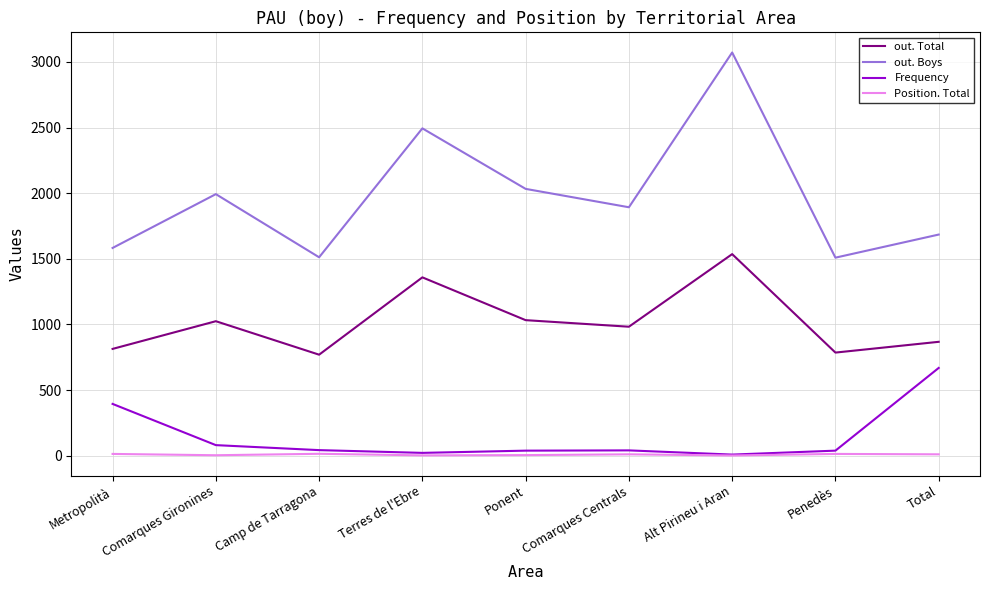

What is the sum of all out. Boys values?

17774